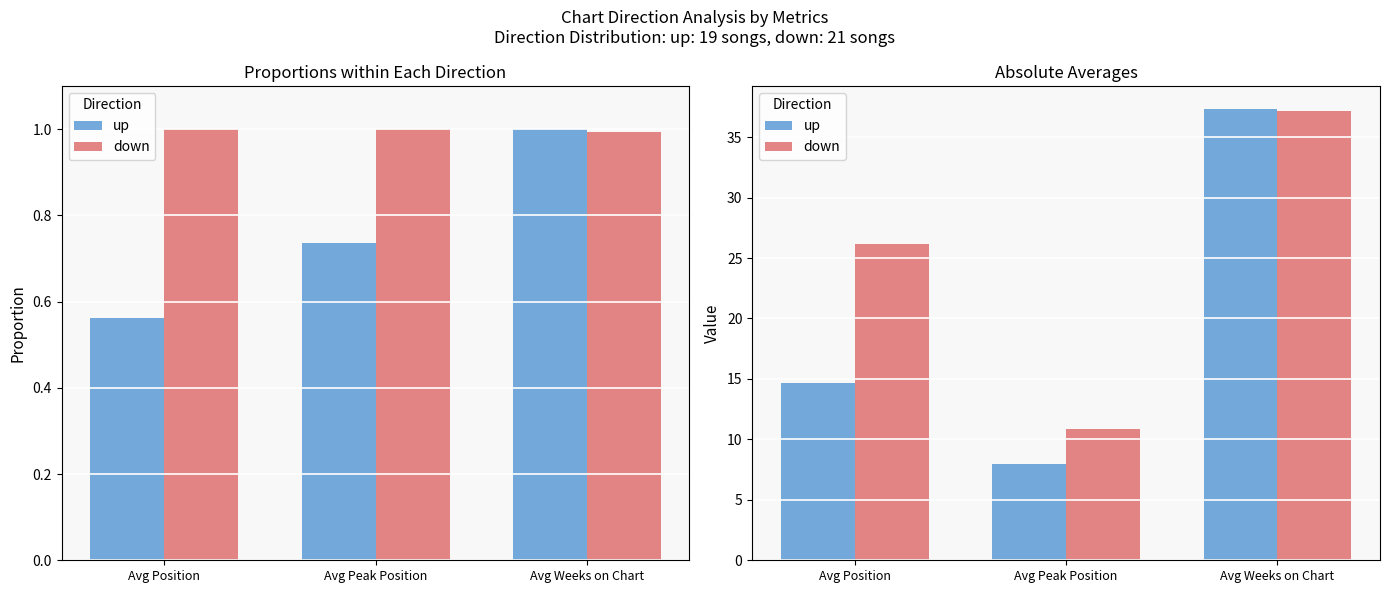

At which category is the sum across all series the highest?

Avg Weeks on Chart